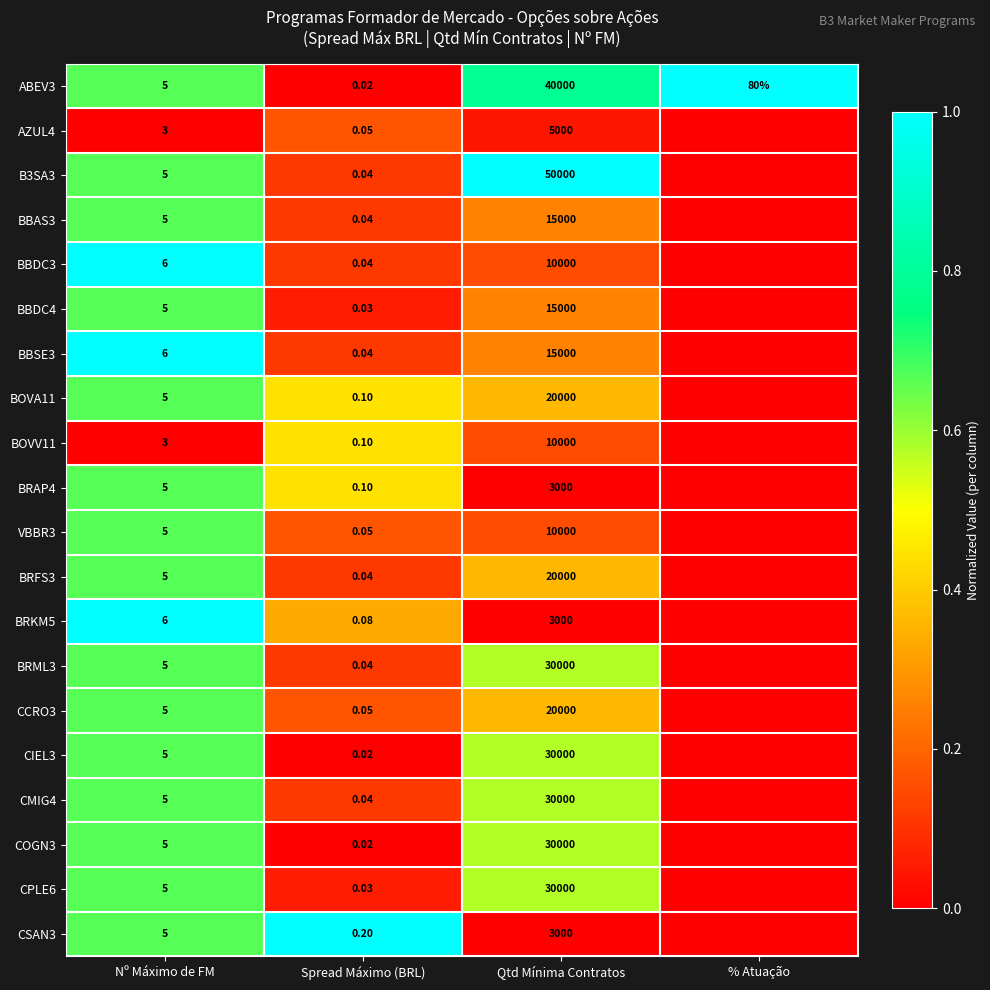

Rank the categories by ABEV3 value from lowest to highest.

Spread Máximo (BRL), Nº Máximo de FM, % Atuação, Qtd Mínima Contratos